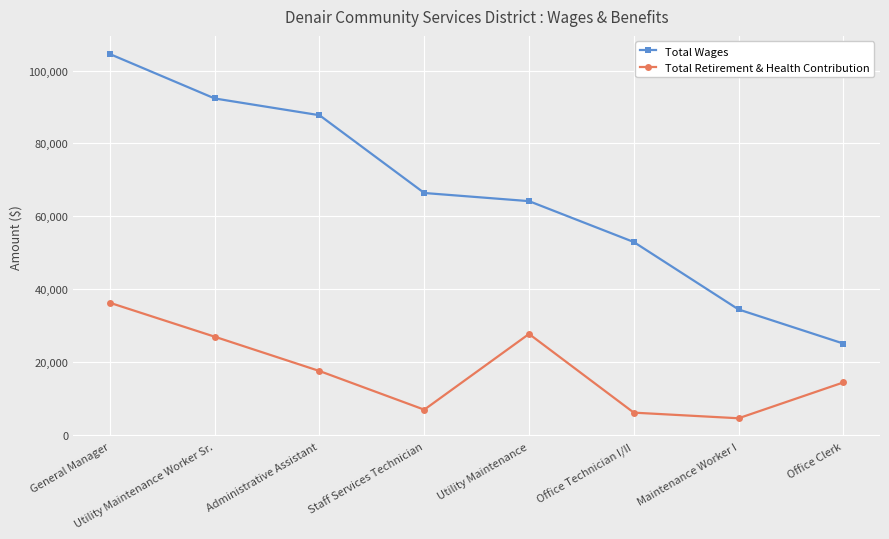

What are all the series names shown in the legend?

Total Wages, Total Retirement & Health Contribution